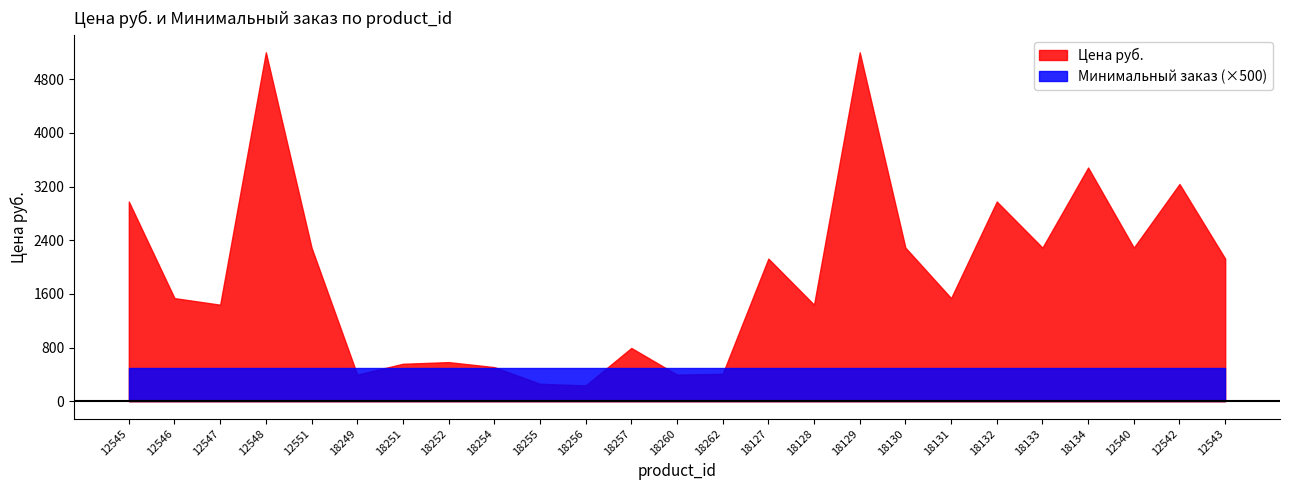

At 18131, list the series in order from smallest to largest.

Минимальный заказ (×500), Цена руб.